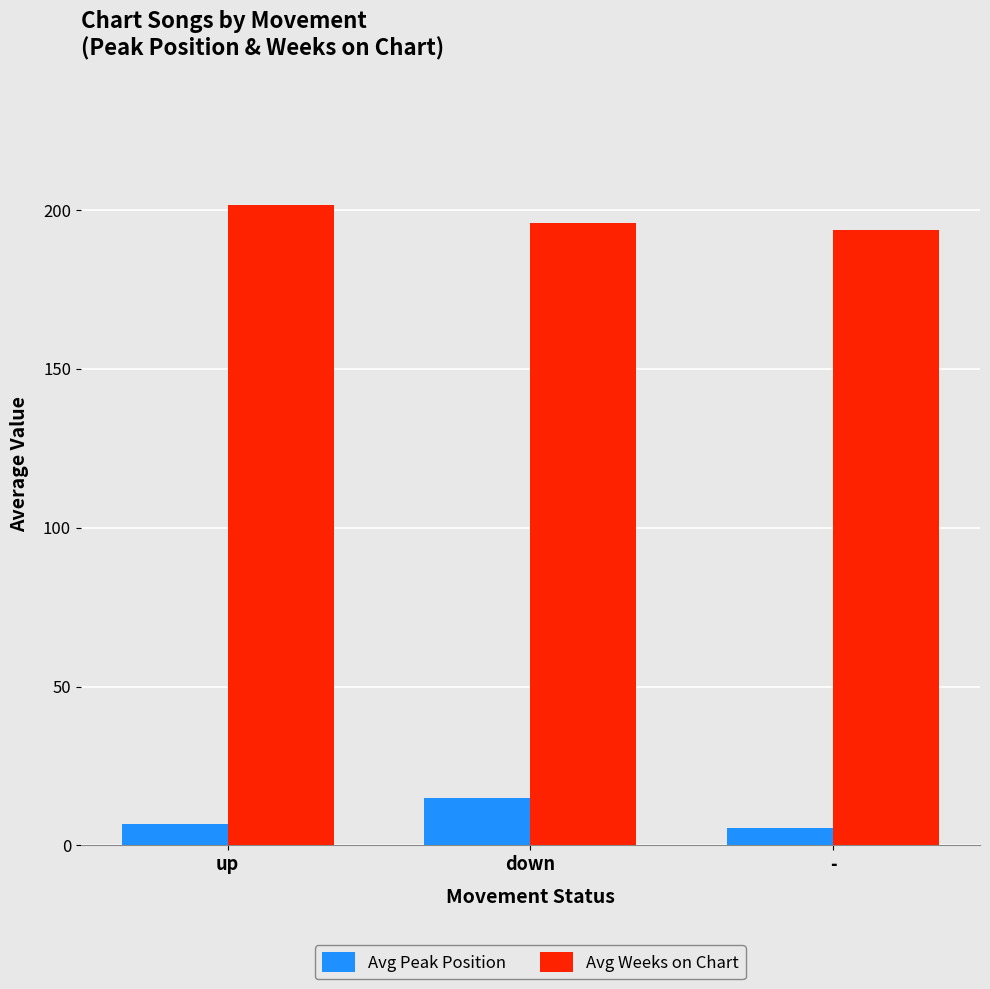

The value of Avg Peak Position at up is 6.8. True or false?

True